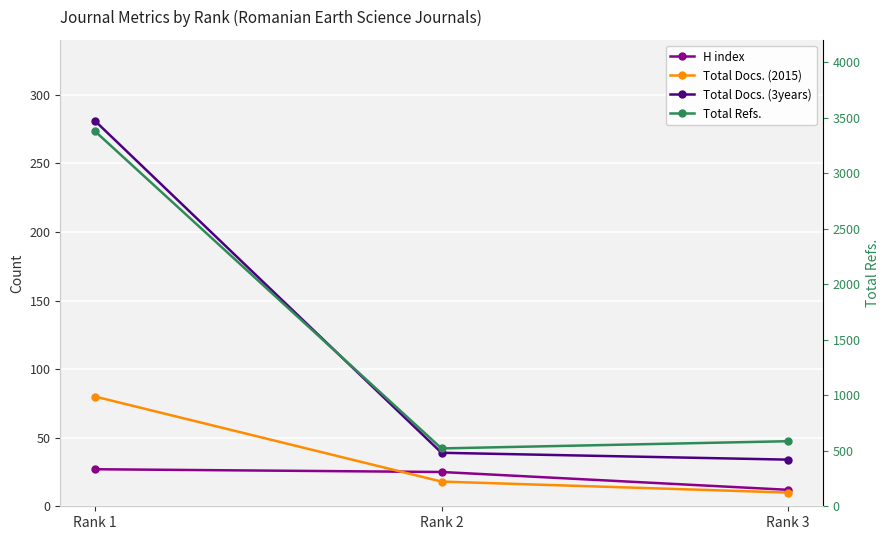

At how many categories does at least one series exceed 368?

3